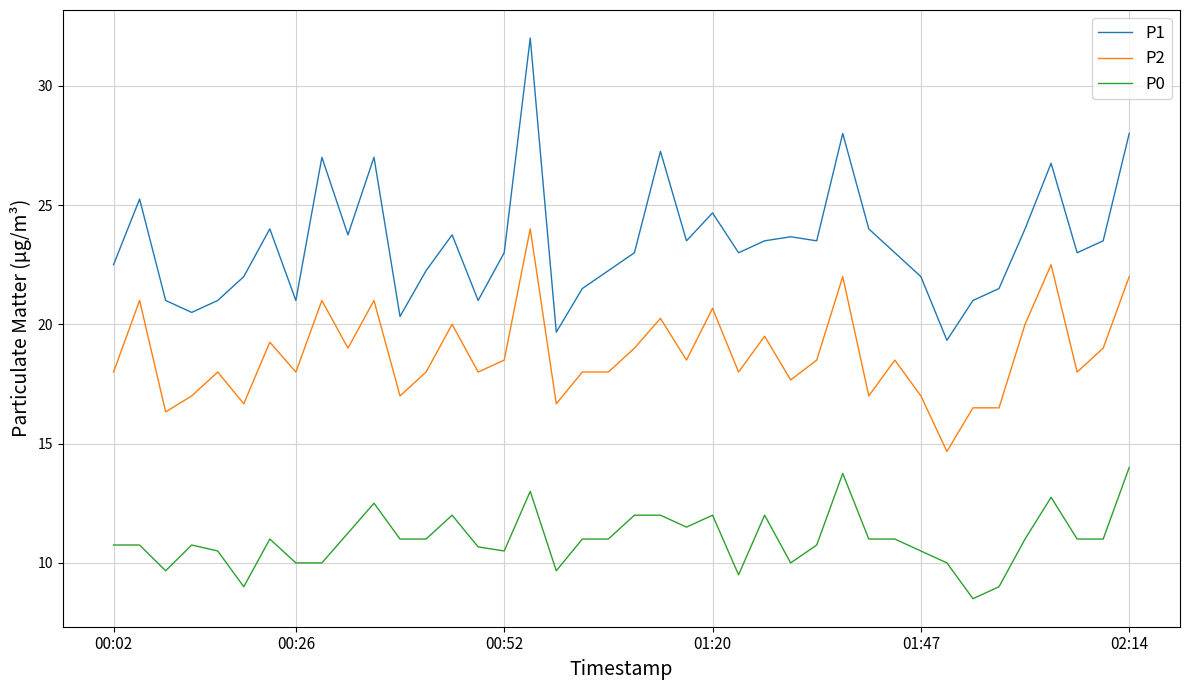

How many lines are shown in the chart?

3